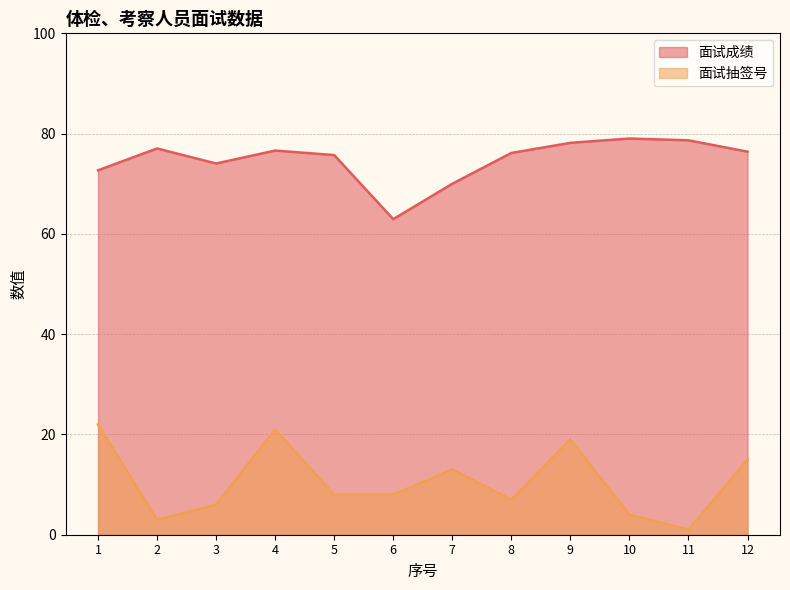

What is the average value of the 面试抽签号 series?

10.6